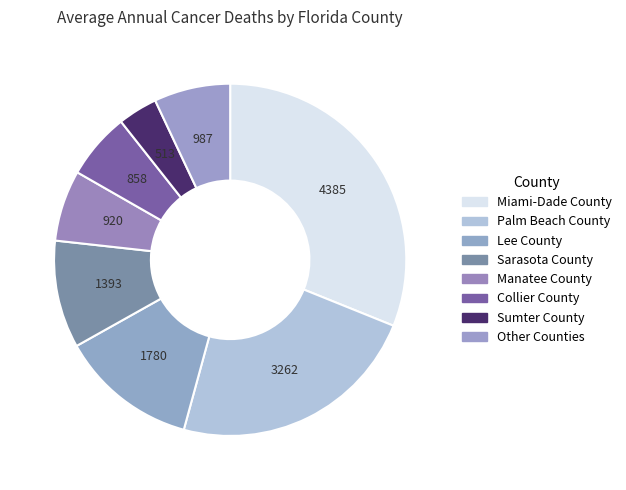

How many slices are in this pie chart?

8